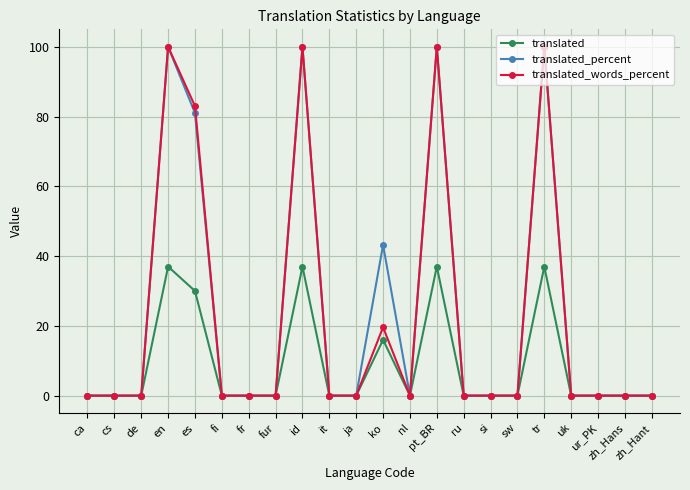

What is the highest value of the translated_percent series?

100.0